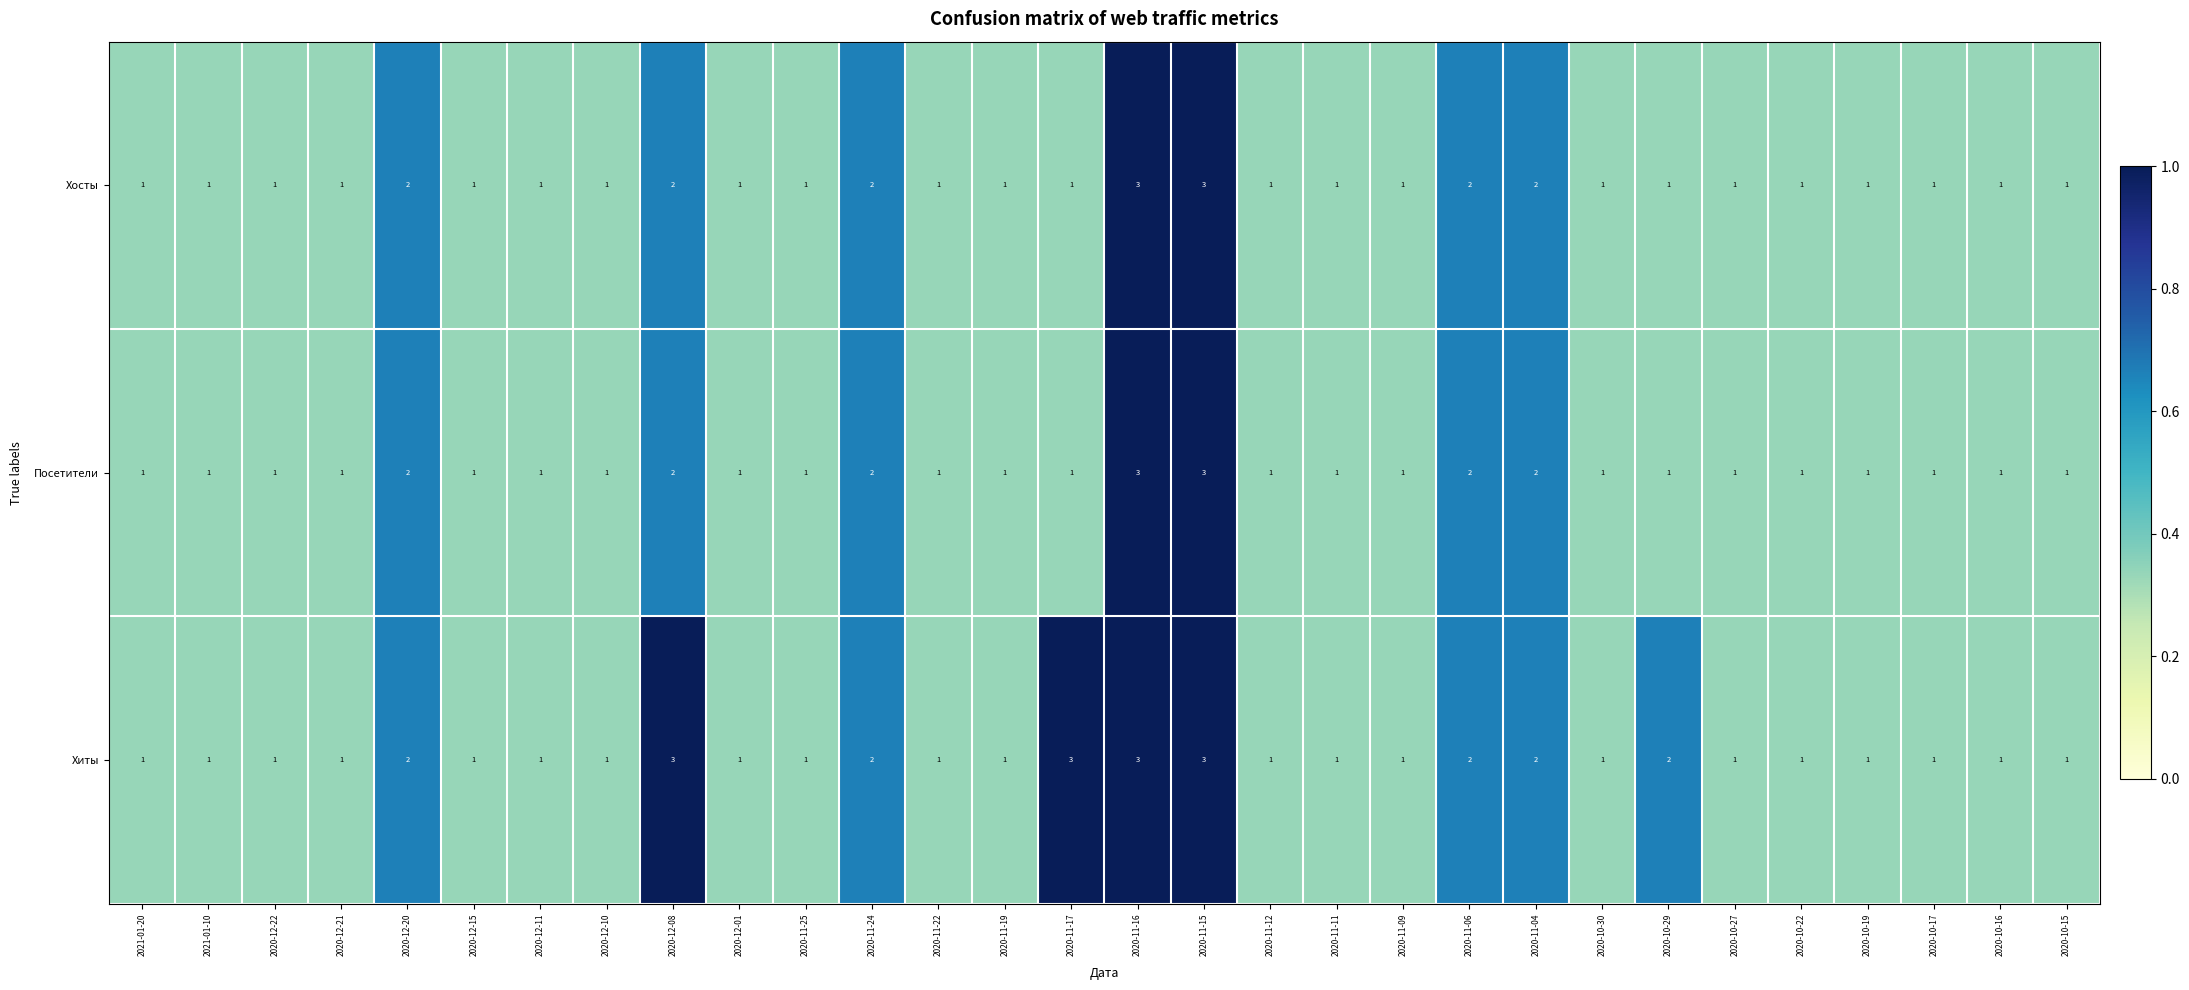

What is the total value across all series at 2020-10-15?

3